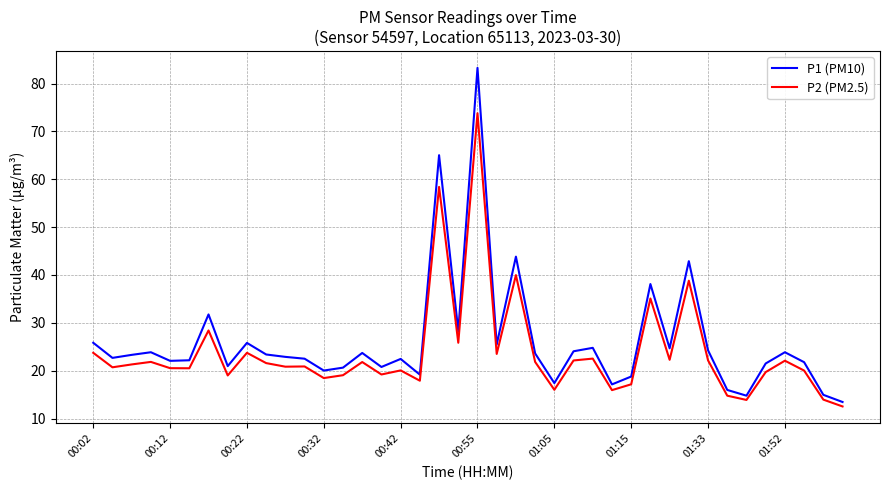

Is this an area chart (filled region under the line)?

No